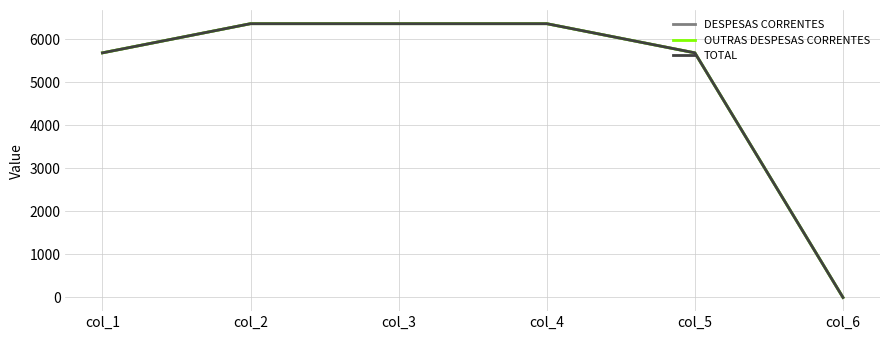

What is the average value of the OUTRAS DESPESAS CORRENTES series?

5074.2